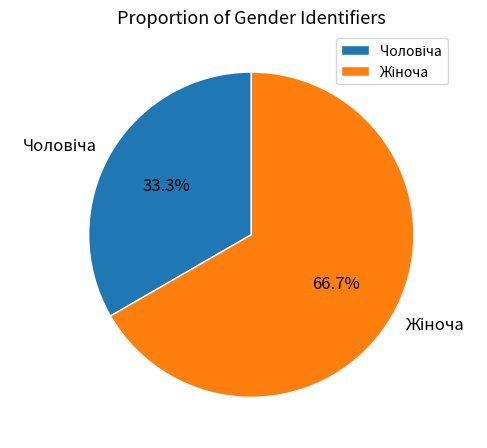

How many slices are in this pie chart?

2